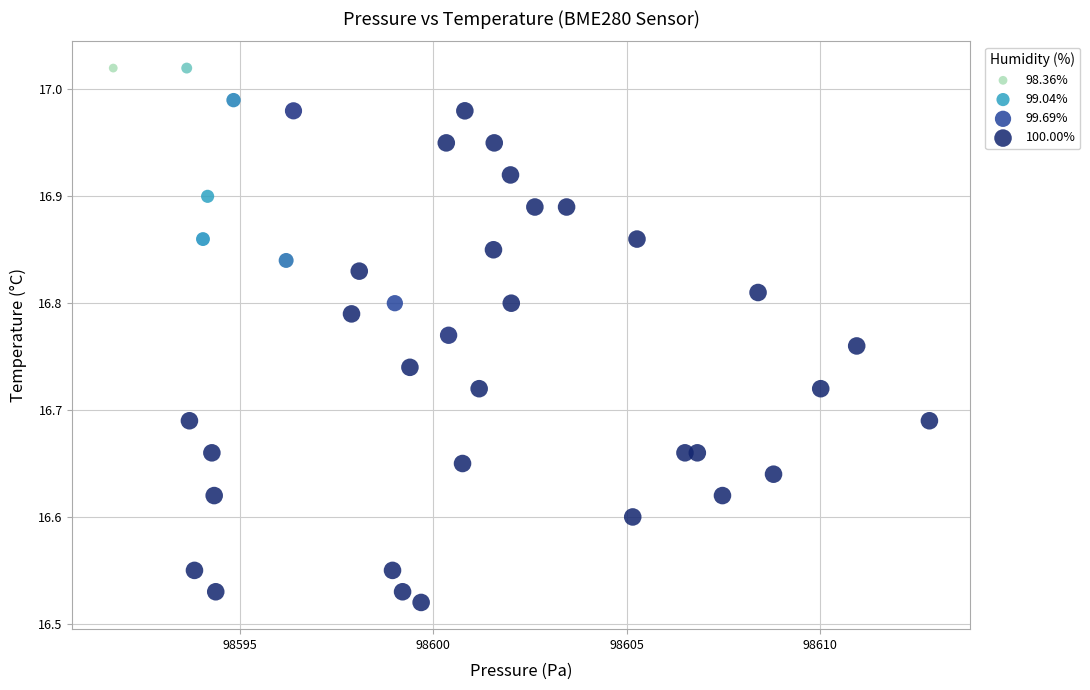

What is the range of X values (max minus min)?

21.1